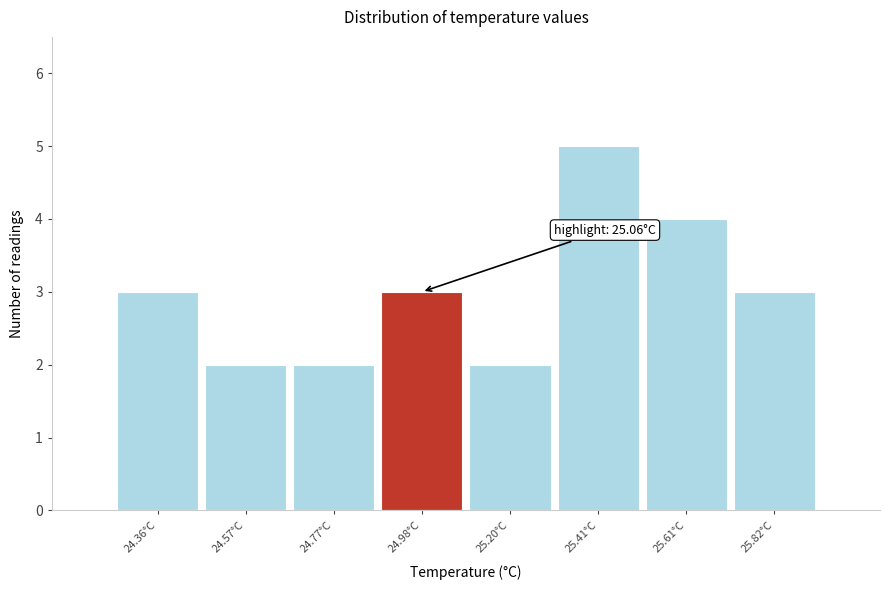

Which range on the x-axis has the tallest bar?

25.30 to 25.51